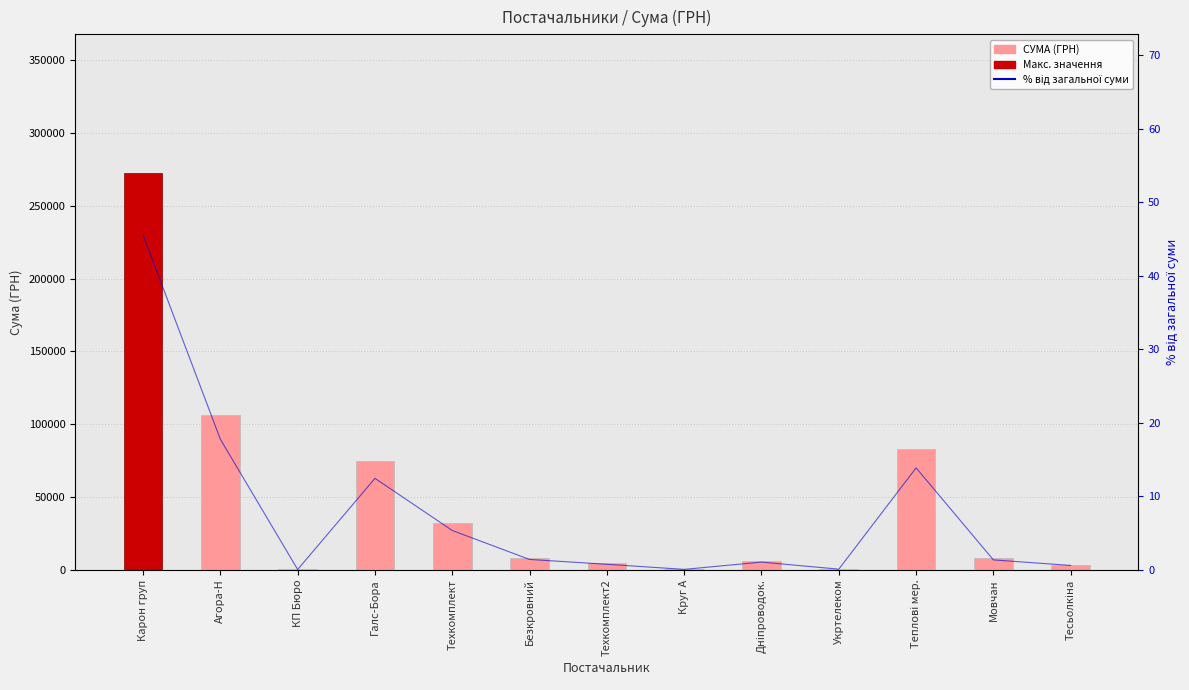

What are all the series names shown in the legend?

СУМА (ГРН), % від загальної суми